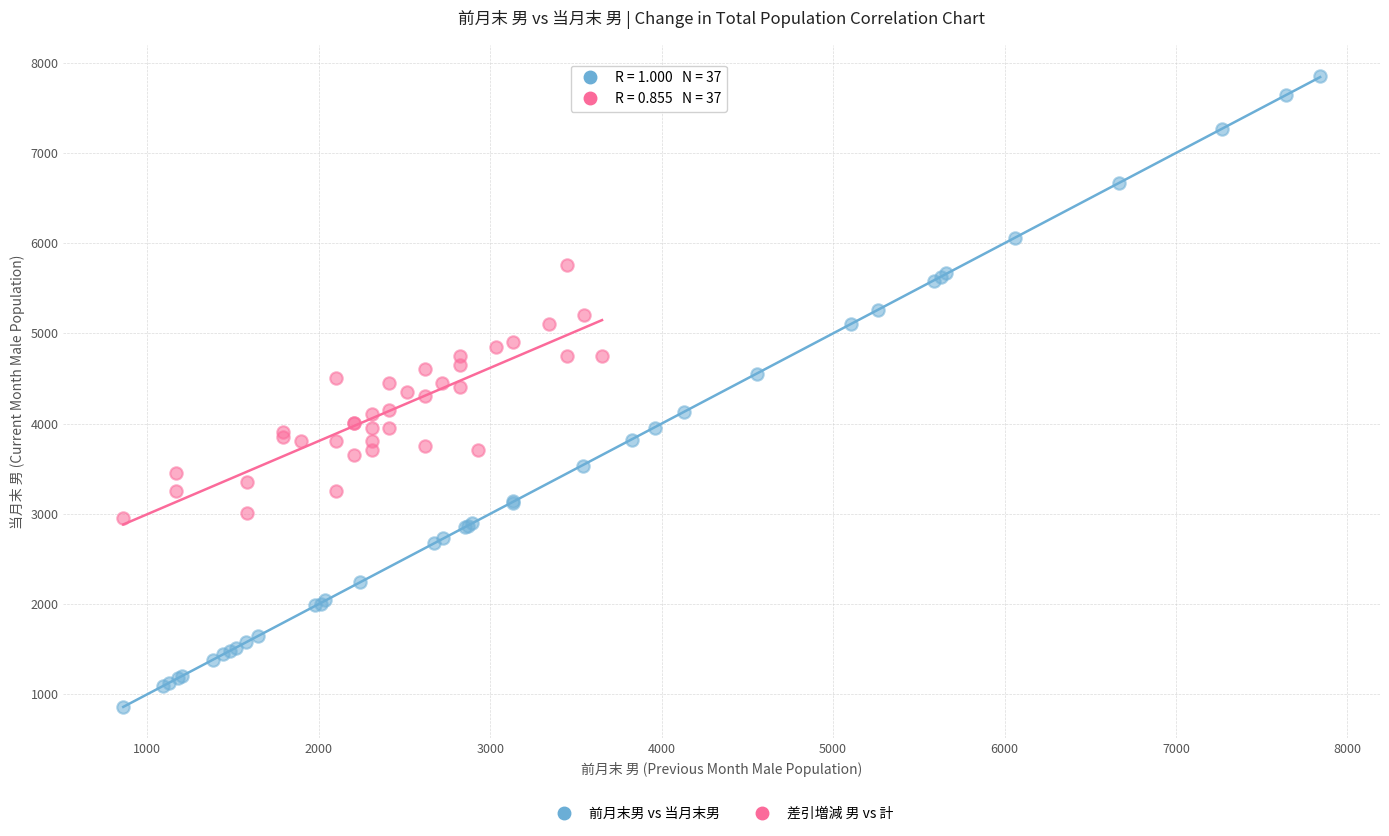

Which series reaches the maximum Y coordinate?

前月末男 vs 当月末男